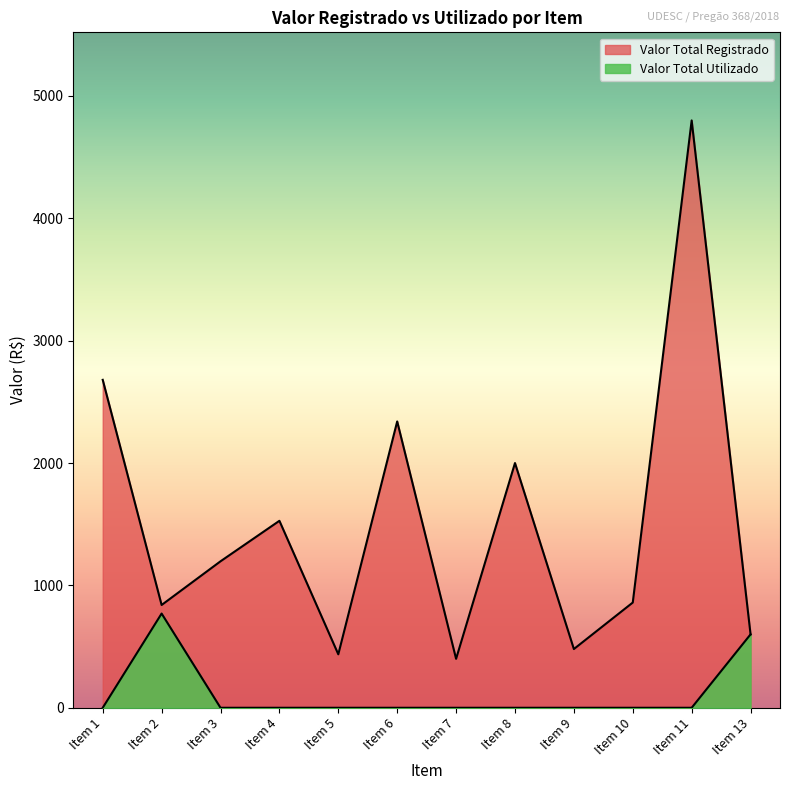

Reading left to right, extract all data points from this chart.

Valor Total Registrado: 2680.0	840.0	1197.0	1528.0	436.9	2340.0	400.0	2000.0	480.0	860.0	4800.0	600.0
Valor Total Utilizado: 0.0	770.0	0.0	0.0	0.0	0.0	0.0	0.0	0.0	0.0	0.0	600.0